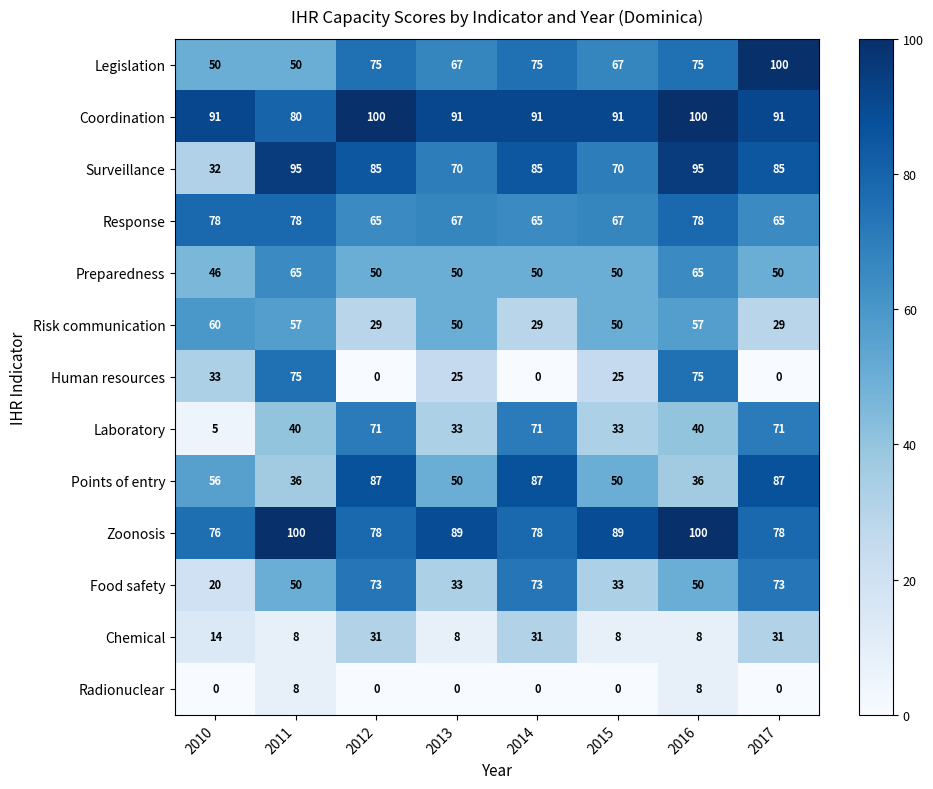

What is the greatest value displayed?

100